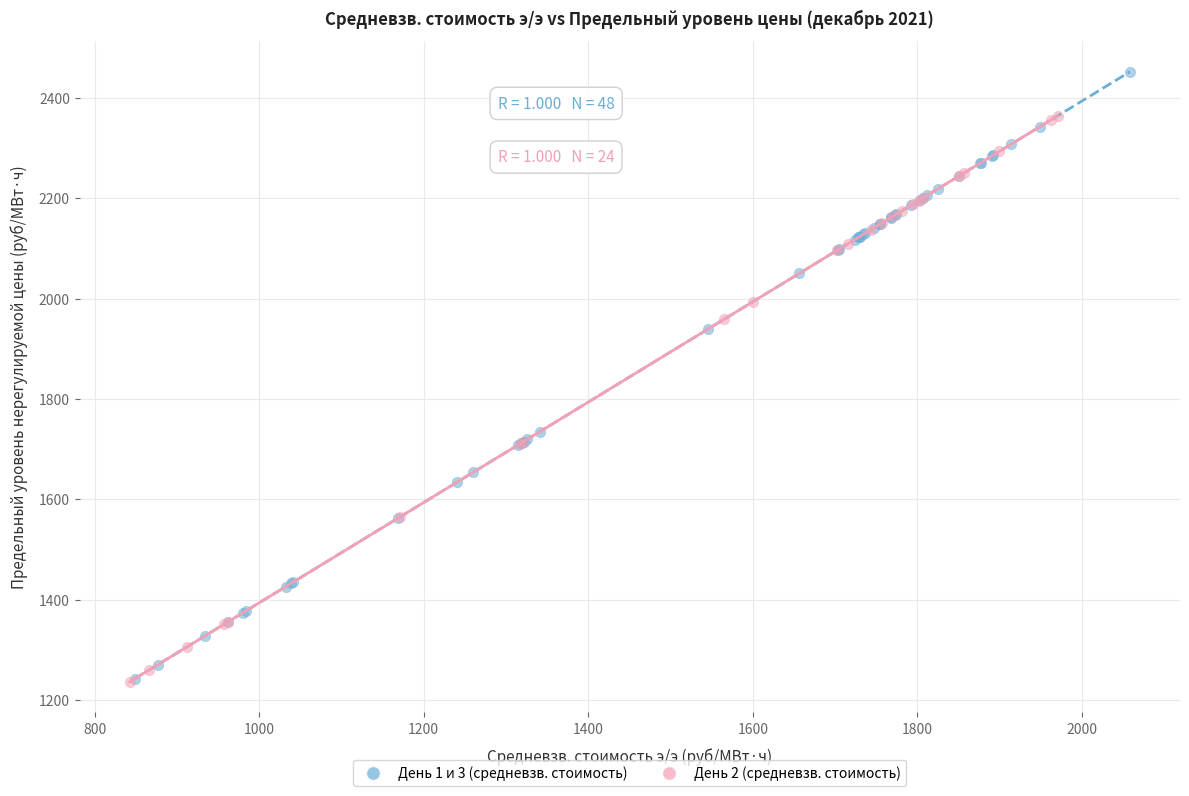

Which series contains the highest Y value?

День 1 и 3 (средневзв. стоимость)